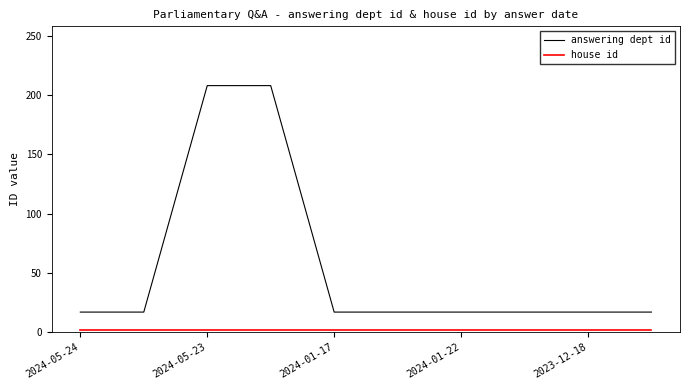

What is the lowest value of the answering dept id series?

17